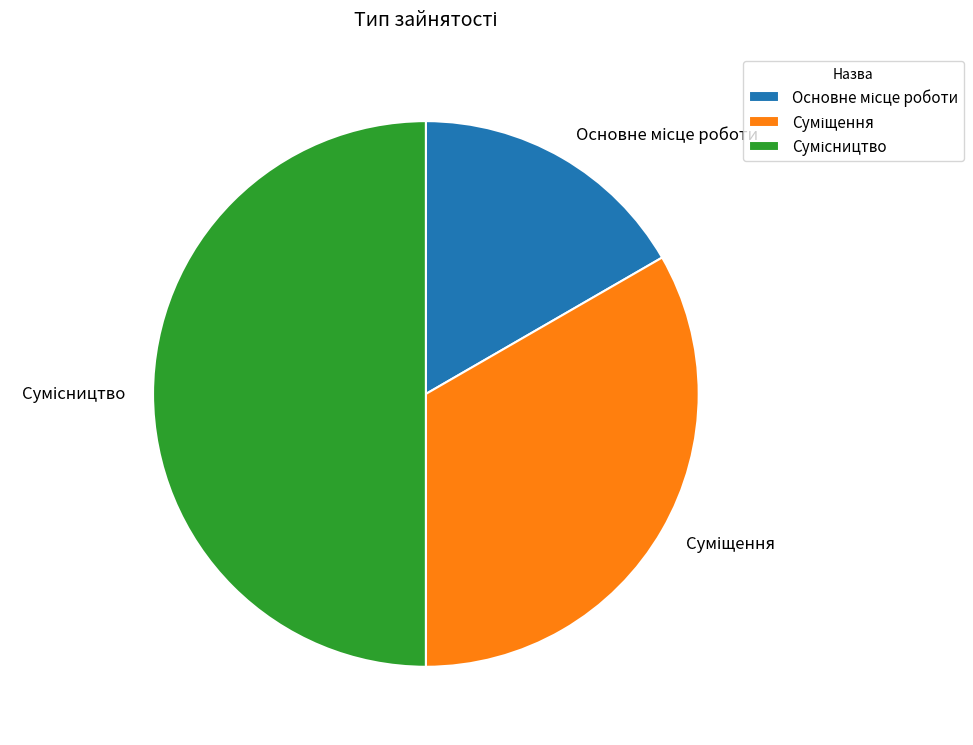

Does Сумісництво represent more than half of the total?

No